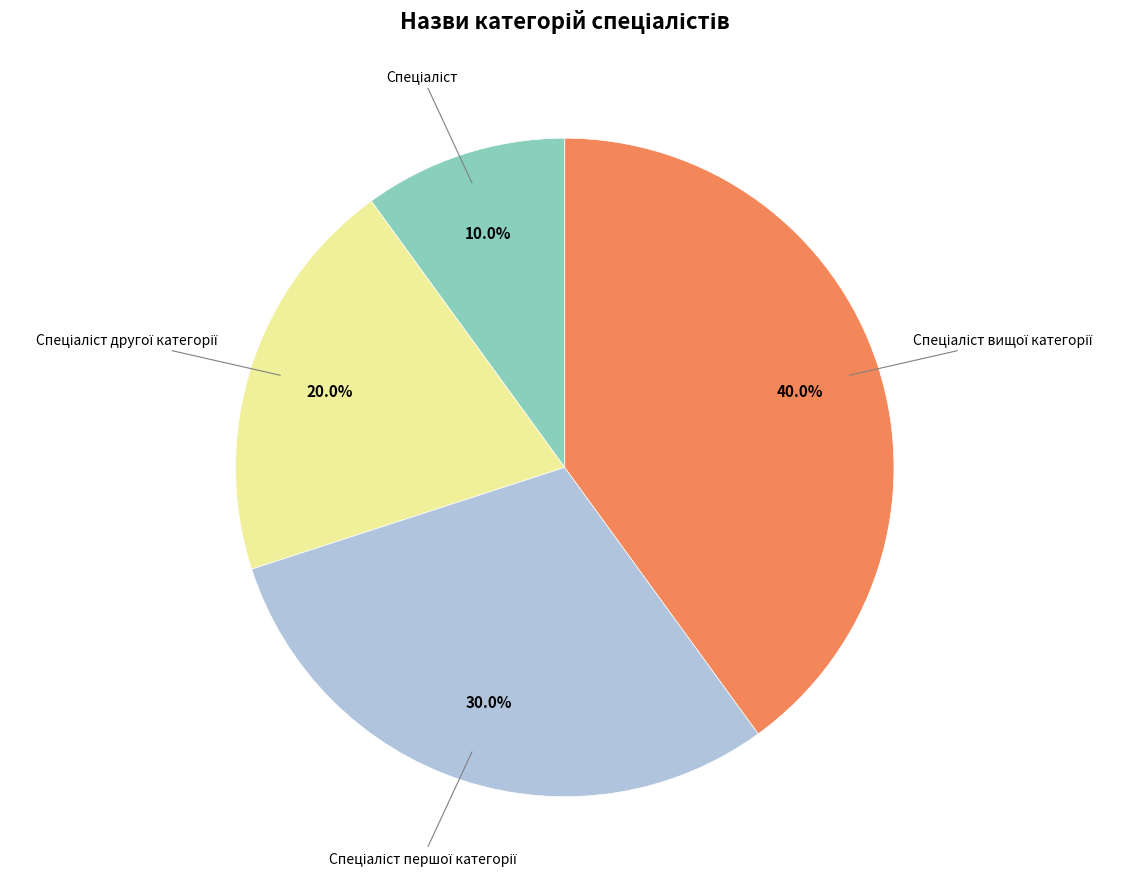

Is there a majority slice in this chart?

No